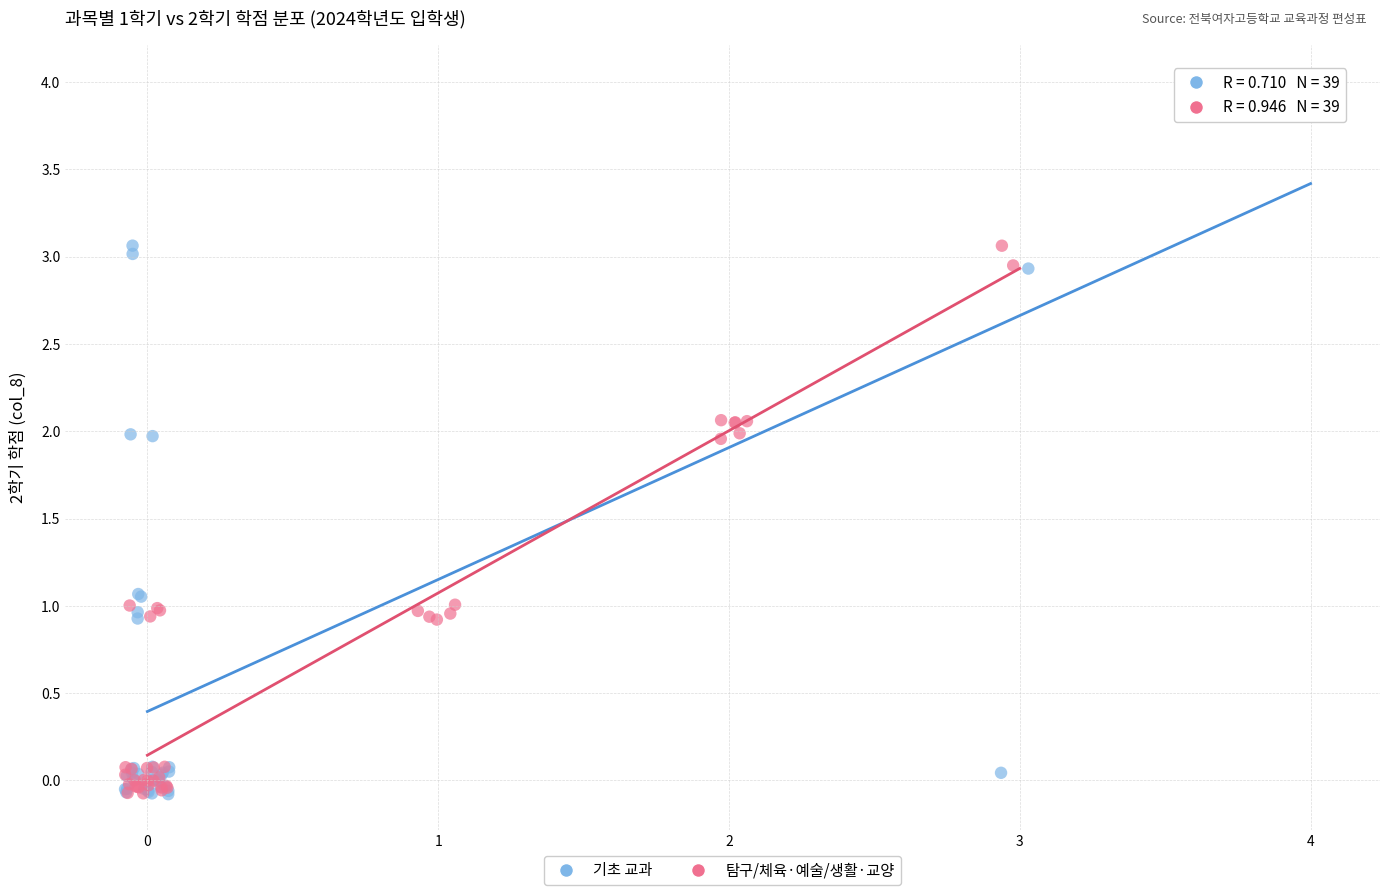

Which series has the largest Y range (max minus min)?

기초 교과